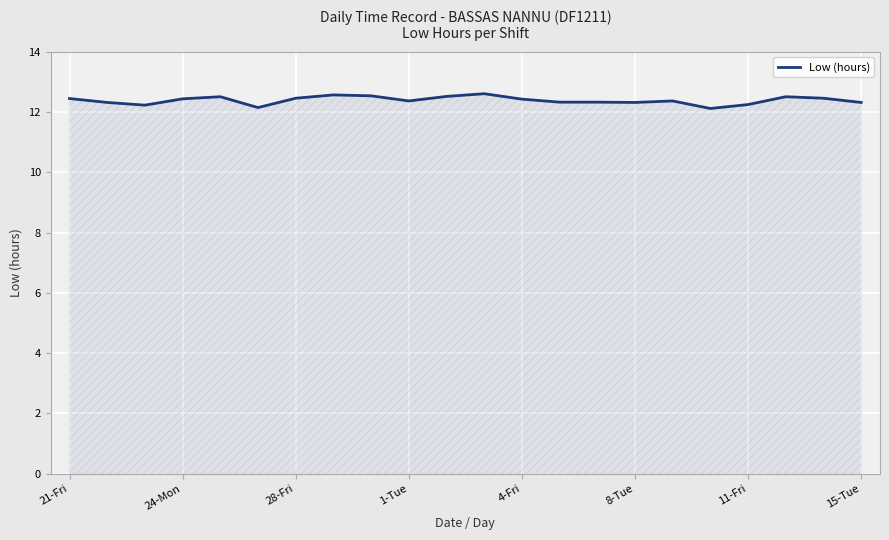

What is the minimum value shown in the chart?

12.1